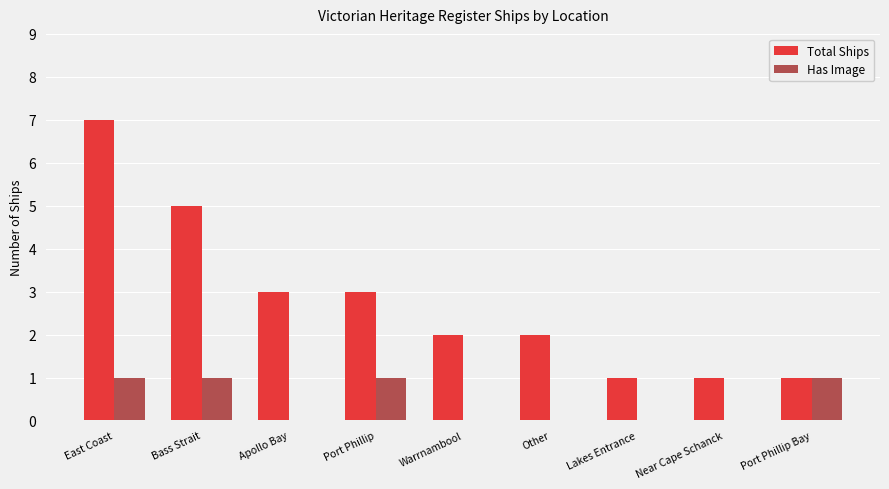

What is the greatest value displayed?

7